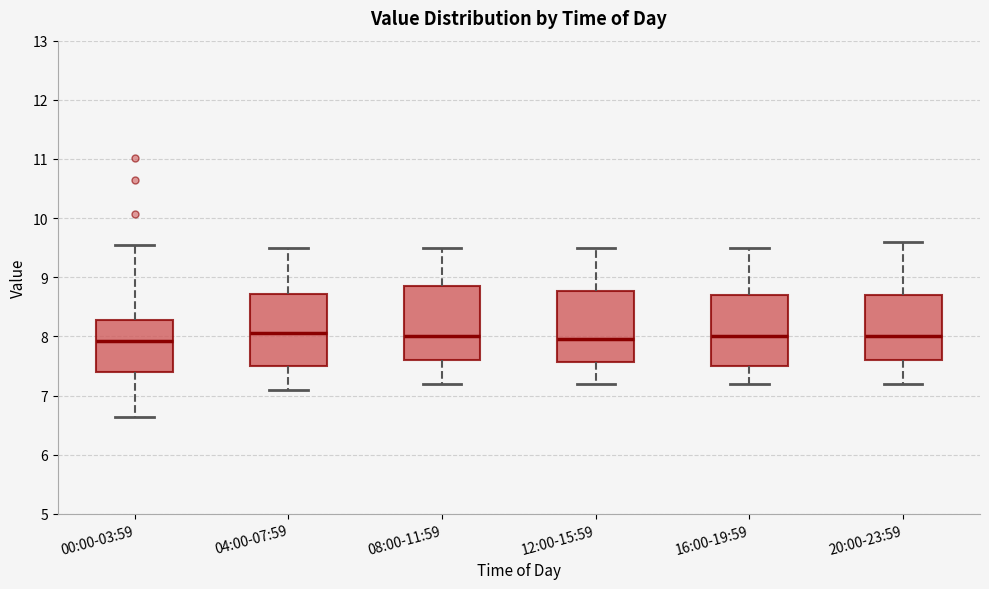

Reading left to right, read every box against the y-axis: the position of its median line, the range the box covers, and the ends of its whiskers. The values are not printed on the chart, so give them approximately, as read against the axis.

00:00-03:59: median 7.9, box 7.4 to 8.3, whiskers 6.6 to 9.6
04:00-07:59: median 8.1, box 7.5 to 8.7, whiskers 7.1 to 9.5
08:00-11:59: median 8.0, box 7.6 to 8.9, whiskers 7.2 to 9.5
12:00-15:59: median 8.0, box 7.6 to 8.8, whiskers 7.2 to 9.5
16:00-19:59: median 8.0, box 7.5 to 8.7, whiskers 7.2 to 9.5
20:00-23:59: median 8.0, box 7.6 to 8.7, whiskers 7.2 to 9.6